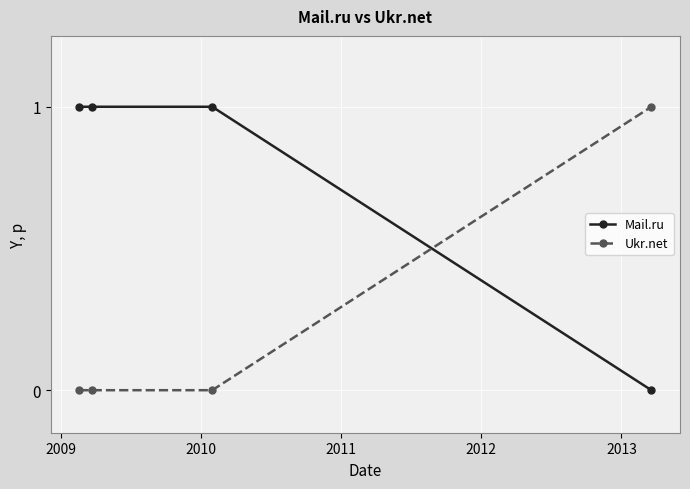

Count the number of data series in this chart.

2